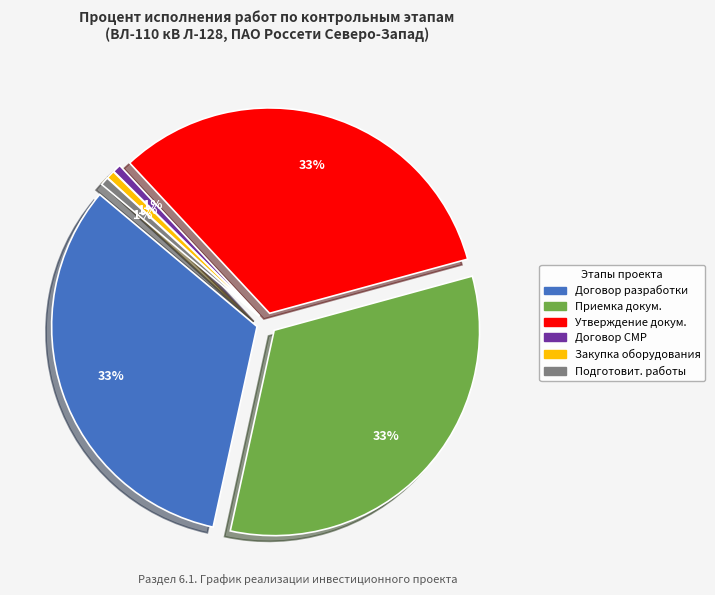

Rank the categories by value from highest to lowest.

Заключение договора на разработку проектной документации, Приемка проектной документации заказчиком, Утверждение проектной документации, Заключение договора на выполнение СМР, Закупка основного оборудования, Выполнение подготовительных работ